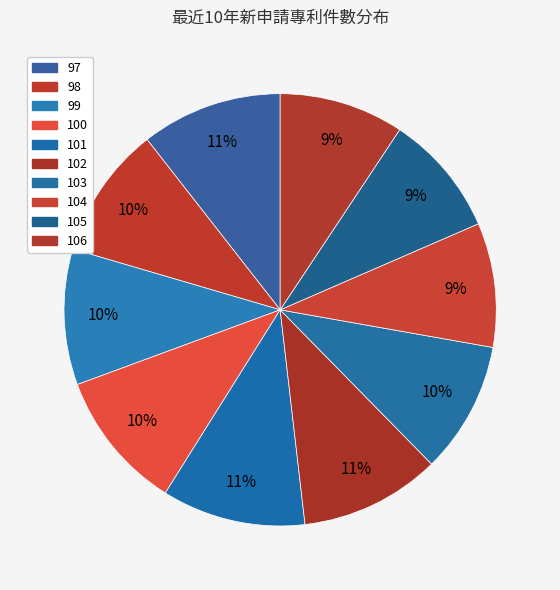

Does 100 account for over 50% of the chart?

No